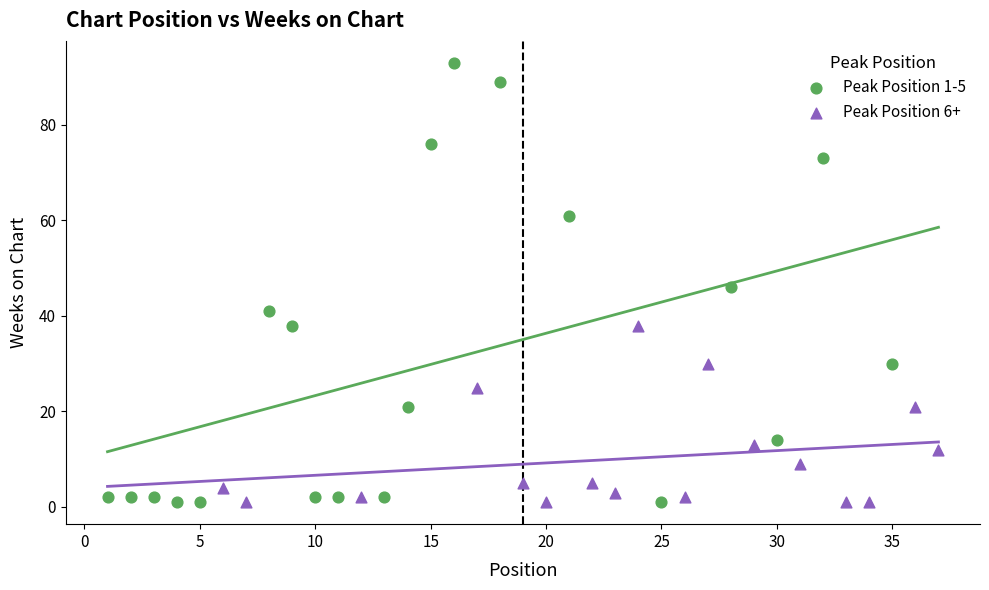

Which series reaches the maximum Y coordinate?

Peak Position 1-5